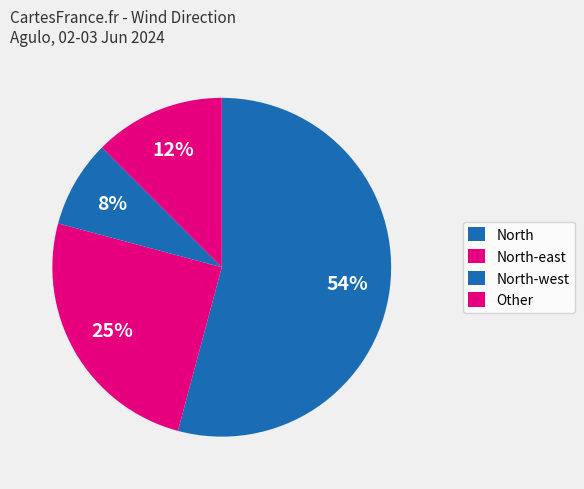

What is the largest slice in the pie chart?

North